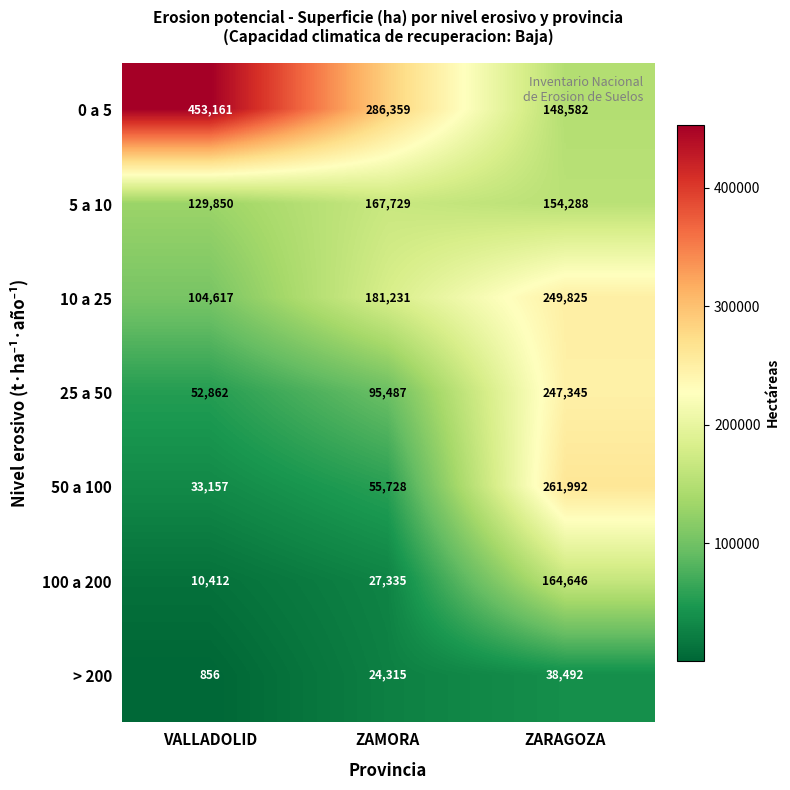

The value of > 200 at VALLADOLID is 548. True or false?

False